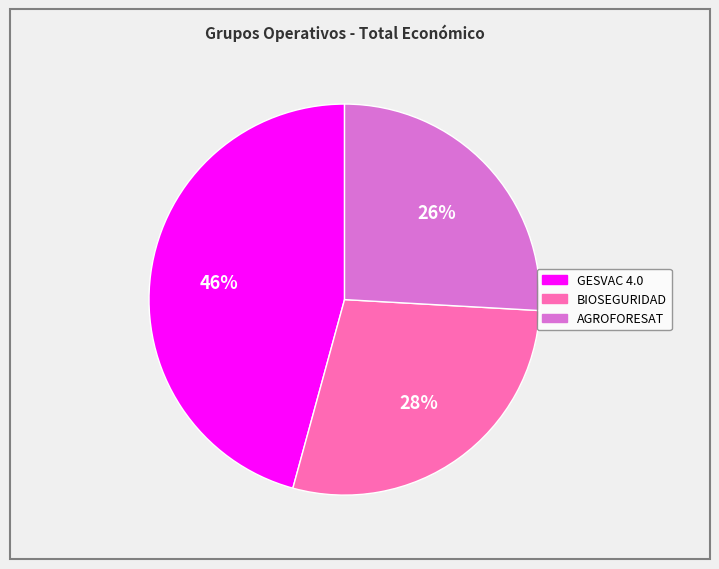

True or false: AGROFORESAT accounts for 18% of the total.

False